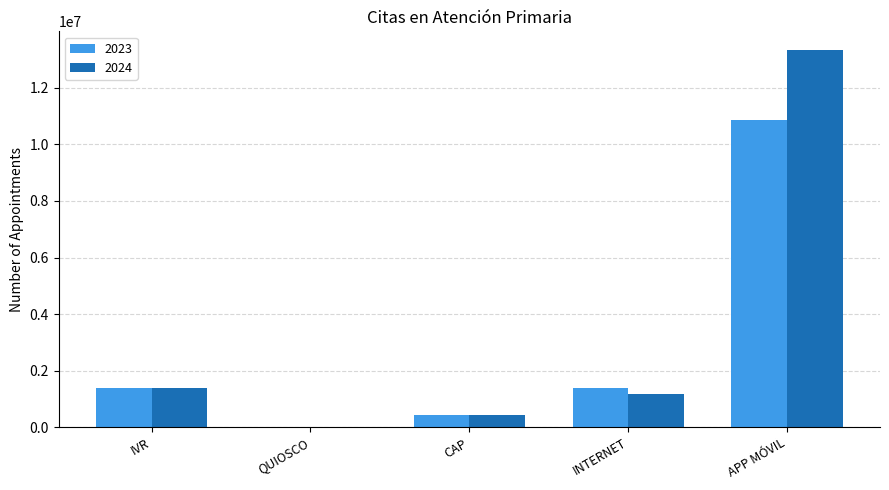

What is the greatest value displayed?

13318755